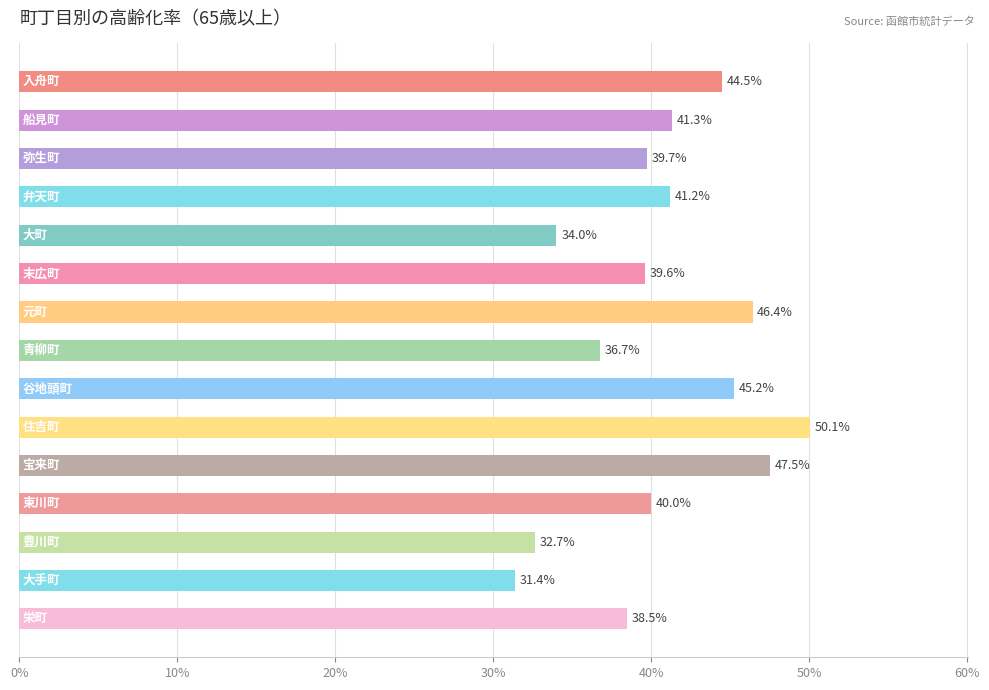

Count the values in the range 0 to 1.

15